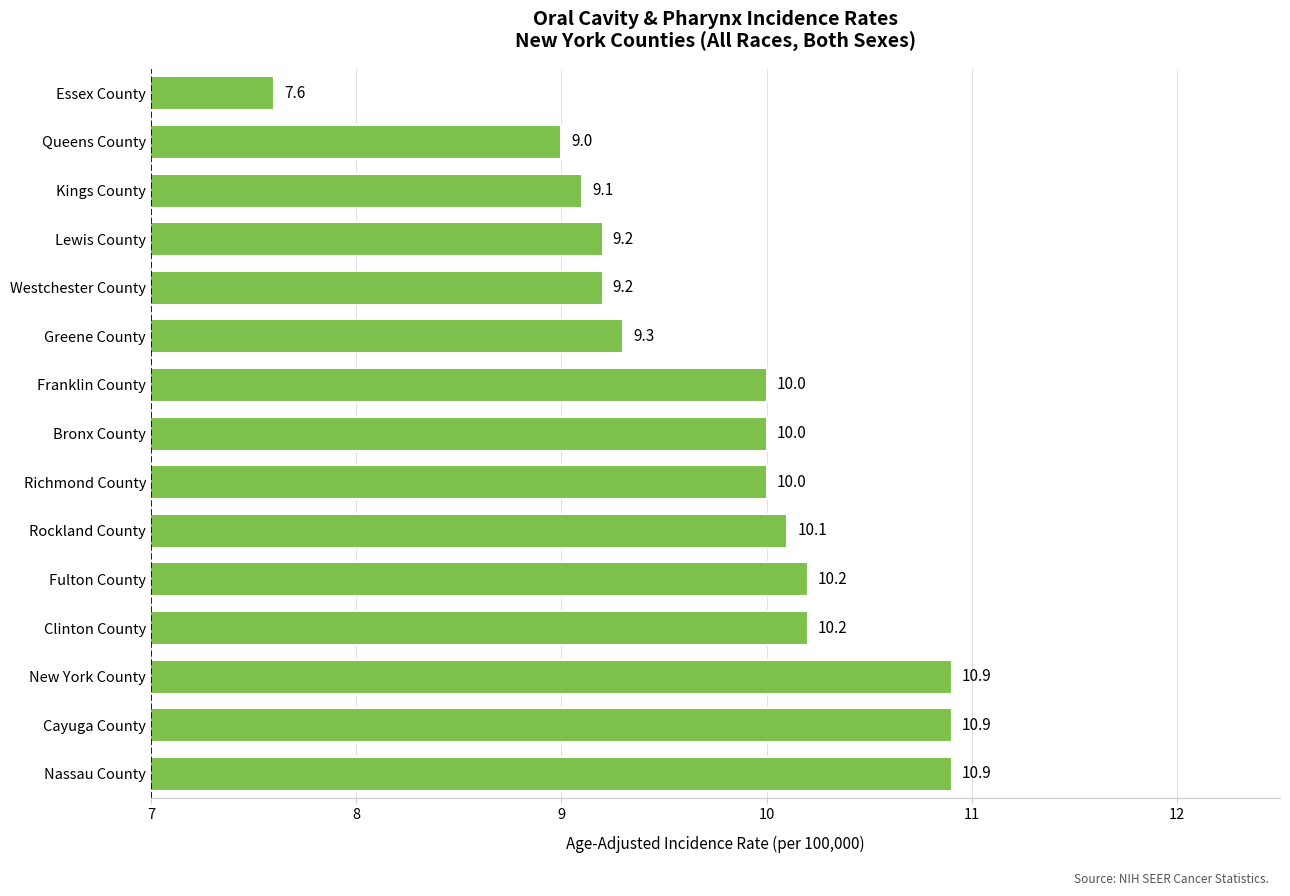

Which has a higher value, Franklin County or New York County?

New York County